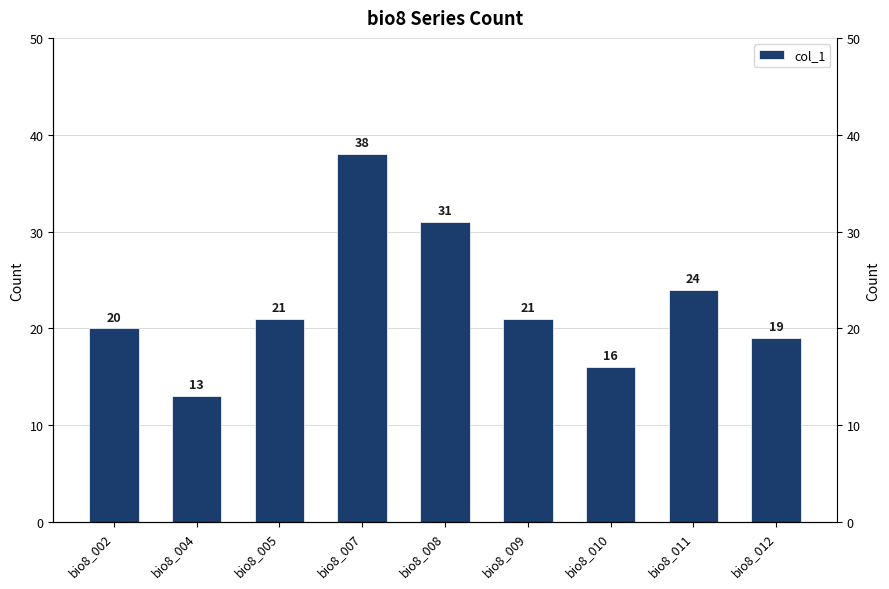

What is the value of the 1st bar from the left?

20